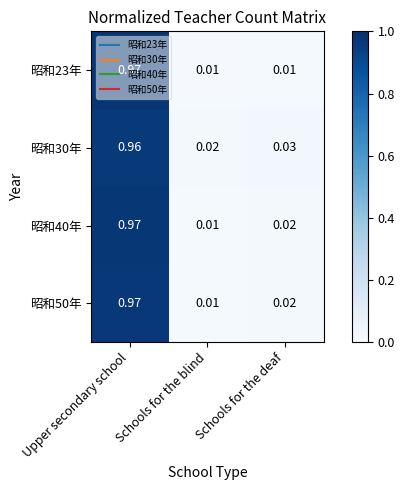

Is the value of 昭和50年 at Schools for the deaf greater than the value of 昭和23年 at Upper secondary school?

No